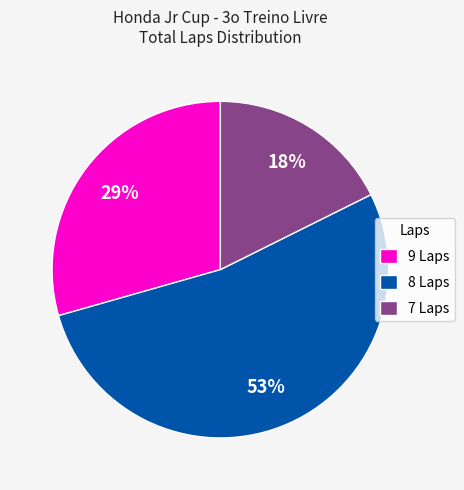

Count the number of slices in the pie.

3